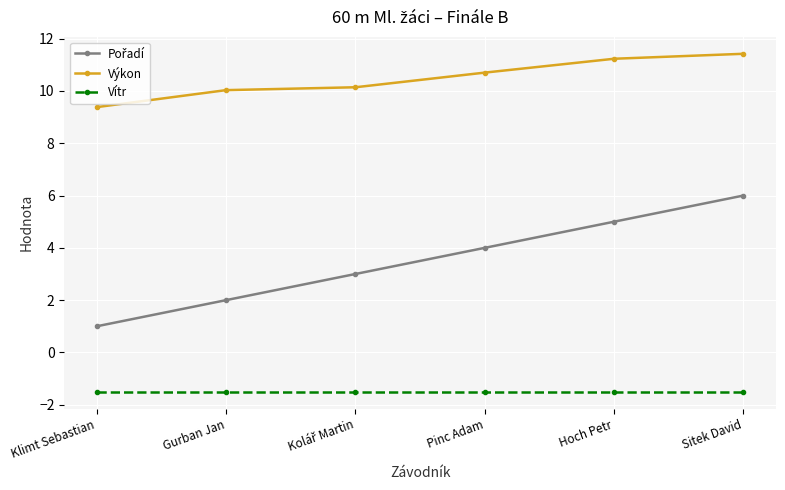

At how many categories does at least one series exceed 7?

6